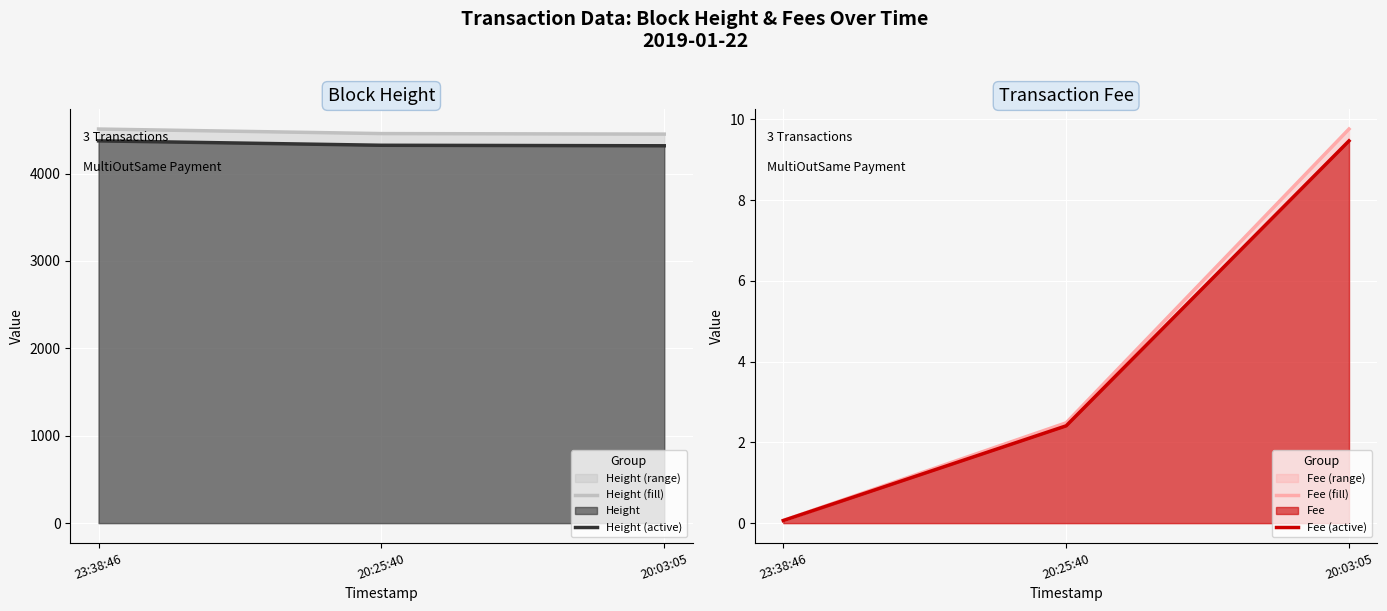

Reading left to right, list all the values displayed in this chart.

Height (fill): 23:38:46=4509.0	20:25:40=4457.0	20:03:05=4451.0
Height (active): 23:38:46=4373.7	20:25:40=4323.3	20:03:05=4317.5
Fee (fill): 23:38:46=0.1	20:25:40=2.5	20:03:05=9.8
Fee (active): 23:38:46=0.1	20:25:40=2.4	20:03:05=9.5